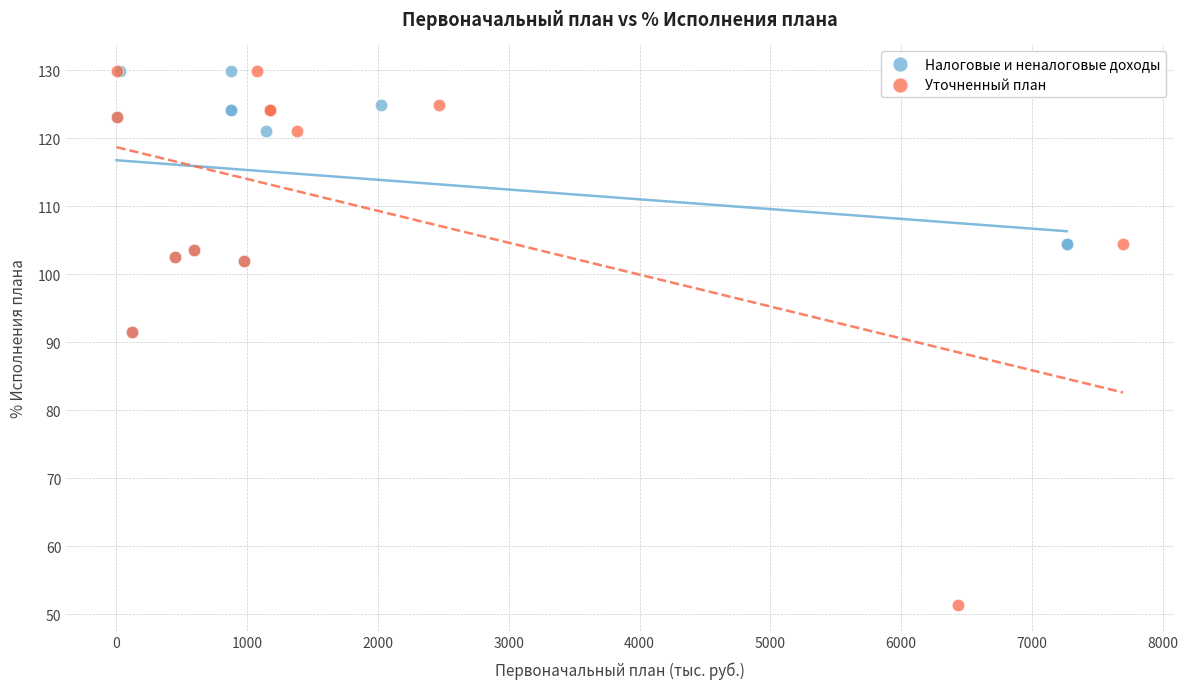

Which series has the widest spread of Y values?

Уточненный план